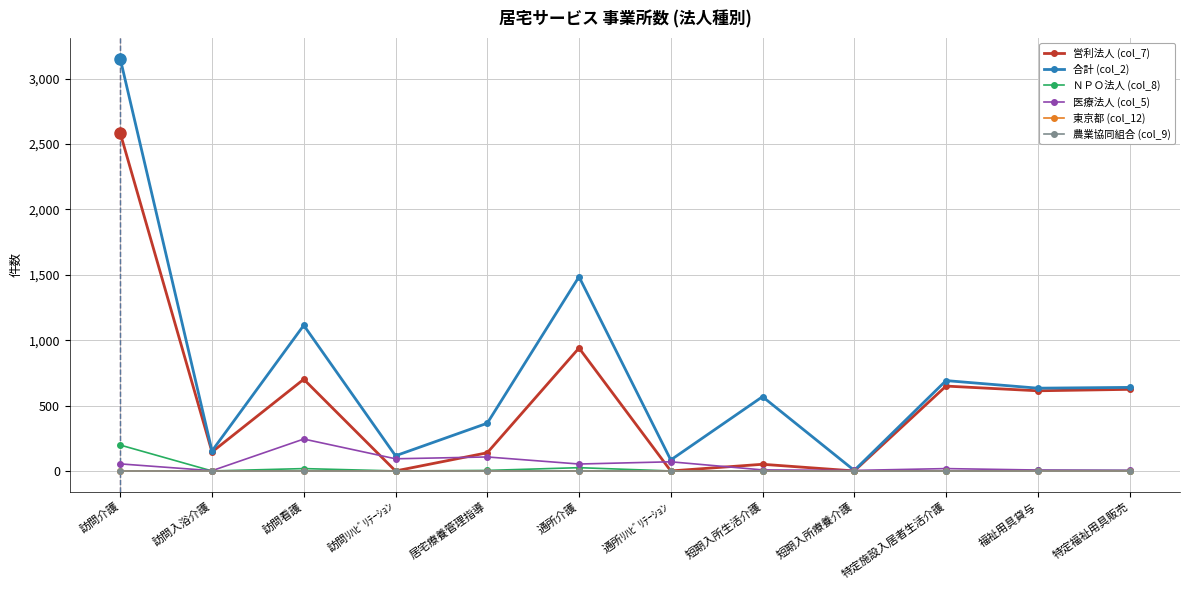

The 合計 (col_2) series shows 116 at 訪問ﾘﾊﾋﾞﾘﾃｰｼｮﾝ. True or false?

True